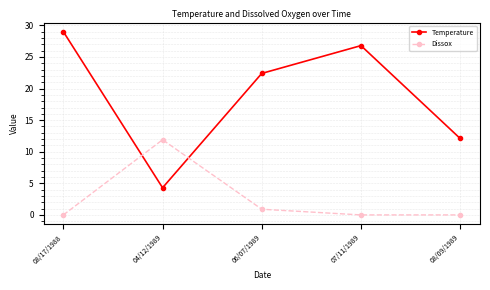

Which series has the largest range (max minus min)?

Temperature